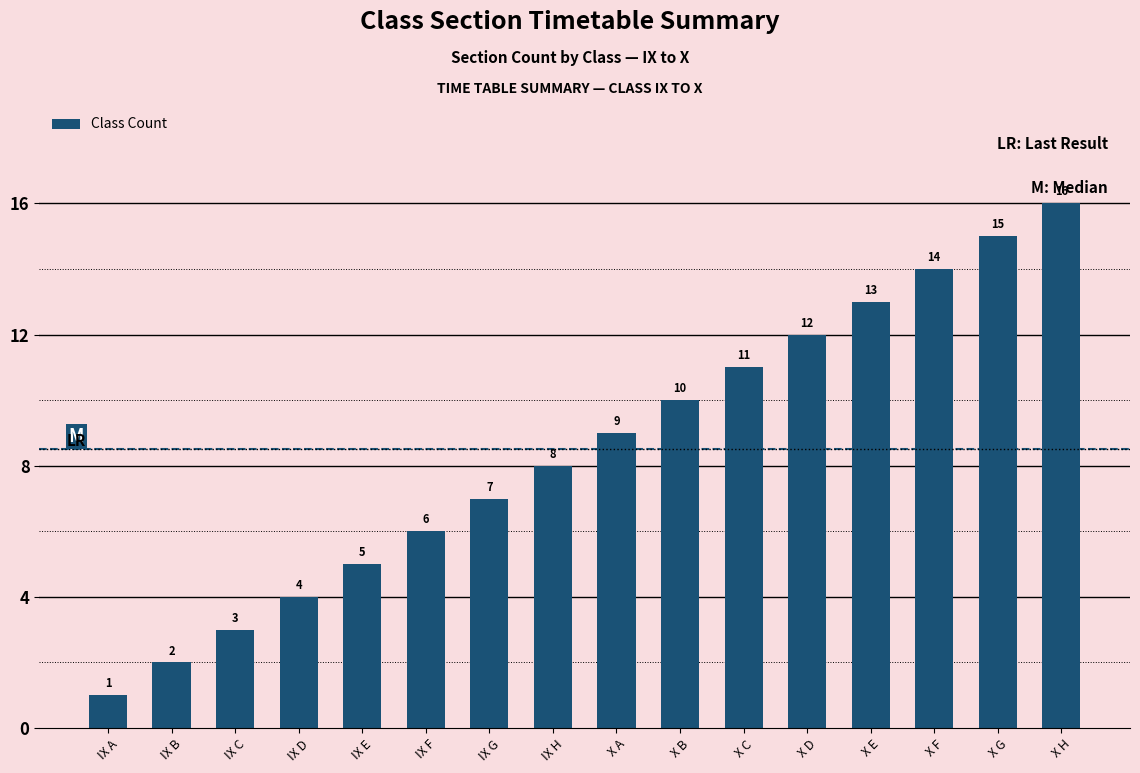

Rank the categories by value from lowest to highest.

IX A, IX B, IX C, IX D, IX E, IX F, IX G, IX H, X A, X B, X C, X D, X E, X F, X G, X H